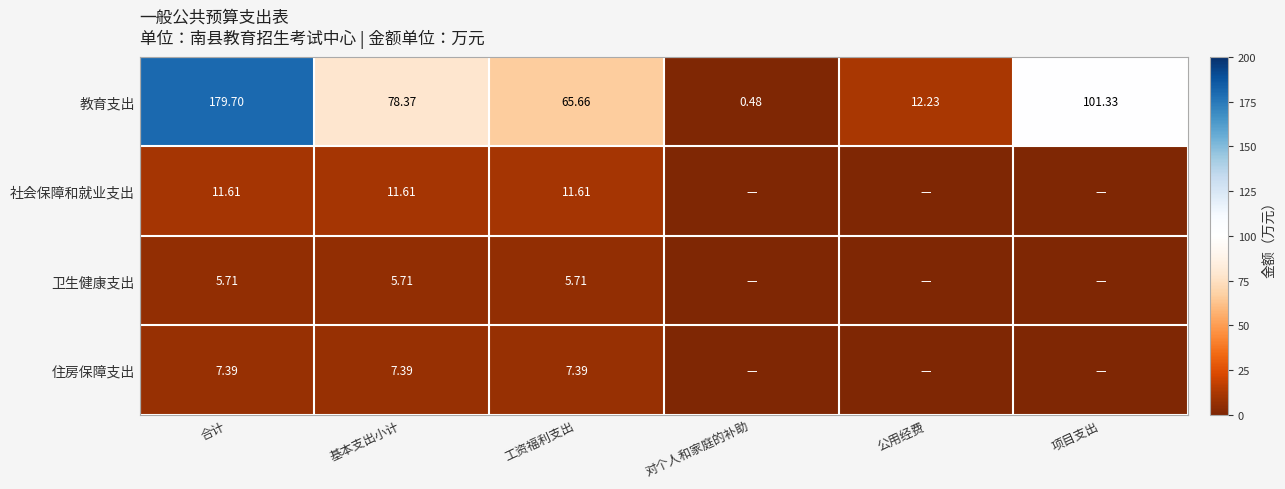

What is the spread (max minus min) of values at 工资福利支出?

59.9